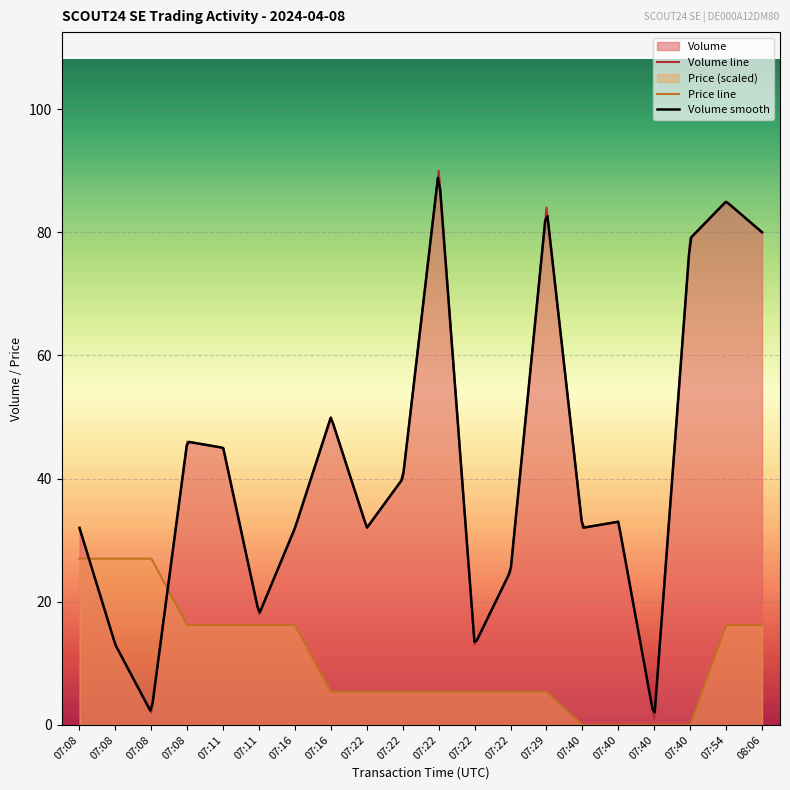

At which category does the chart reach its peak across all series?

07:22